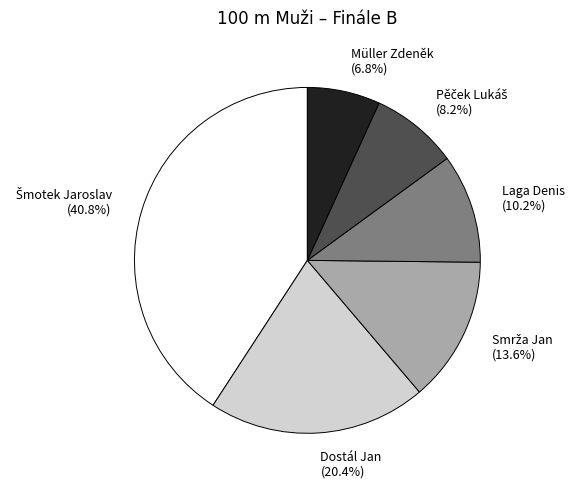

What portion of the pie excludes Müller Zdeněk?

93.2%